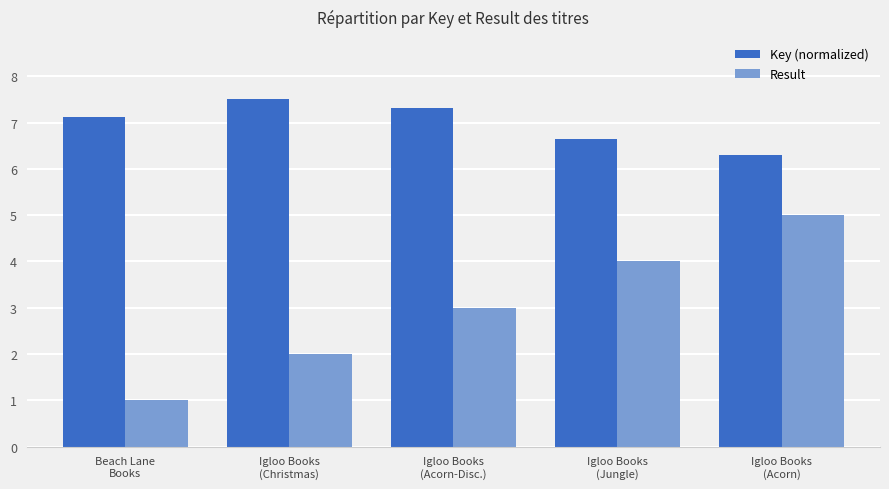

Reading left to right, transcribe all the data shown in this chart.

Key (normalized): Beach Lane
Books=7.1	Igloo Books
(Christmas)=7.5	Igloo Books
(Acorn-Disc.)=7.3	Igloo Books
(Jungle)=6.7	Igloo Books
(Acorn)=6.3
Result: Beach Lane
Books=1.0	Igloo Books
(Christmas)=2.0	Igloo Books
(Acorn-Disc.)=3.0	Igloo Books
(Jungle)=4.0	Igloo Books
(Acorn)=5.0